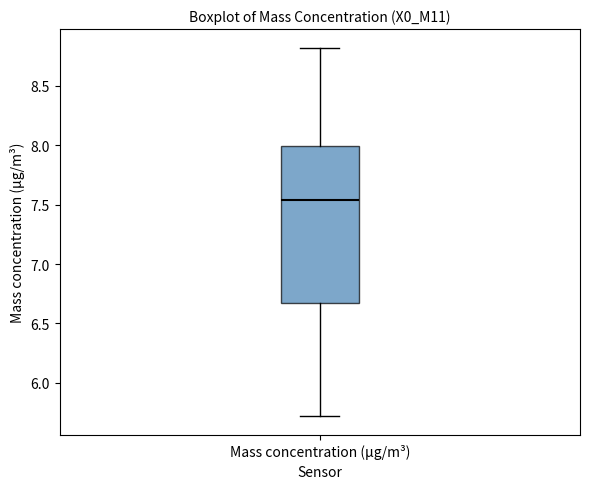

Read this box plot against the y-axis: the position of the median line, the range covered by the box, and the ends of both whiskers. The values are not printed on the chart, so give them approximately, as read against the axis.

median 7.55, box 6.70 to 8.00, whiskers 5.70 to 8.80